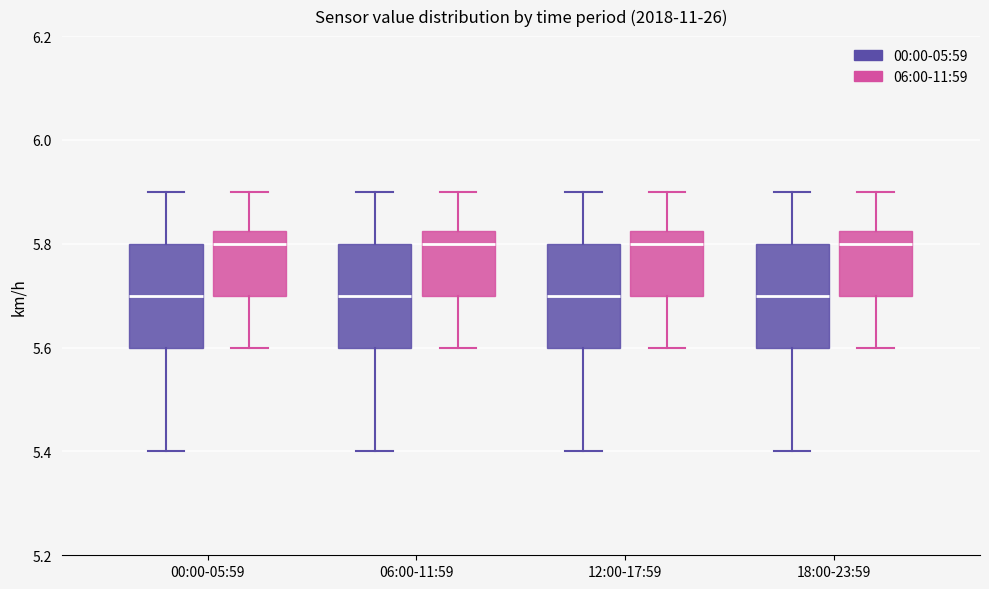

Reading left to right, read every box against the y-axis: the position of its median line, the range the box covers, and the ends of its whiskers. The values are not printed on the chart, so give them approximately, as read against the axis.

00:00-05:59 (00:00-05:59): median 5.70, box 5.60 to 5.80, whiskers 5.40 to 5.90
00:00-05:59 (06:00-11:59): median 5.80, box 5.70 to 5.82, whiskers 5.60 to 5.90
06:00-11:59 (00:00-05:59): median 5.70, box 5.60 to 5.80, whiskers 5.40 to 5.90
06:00-11:59 (06:00-11:59): median 5.80, box 5.70 to 5.82, whiskers 5.60 to 5.90
12:00-17:59 (00:00-05:59): median 5.70, box 5.60 to 5.80, whiskers 5.40 to 5.90
12:00-17:59 (06:00-11:59): median 5.80, box 5.70 to 5.82, whiskers 5.60 to 5.90
18:00-23:59 (00:00-05:59): median 5.70, box 5.60 to 5.80, whiskers 5.40 to 5.90
18:00-23:59 (06:00-11:59): median 5.80, box 5.70 to 5.82, whiskers 5.60 to 5.90